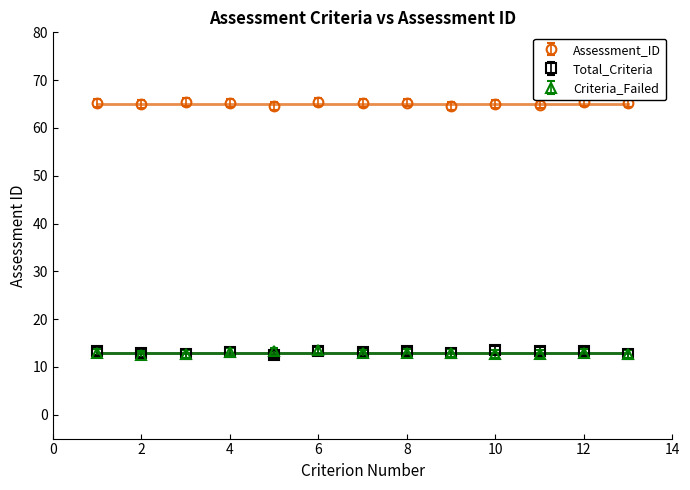

What is the highest value of the Total_Criteria series?

13.5